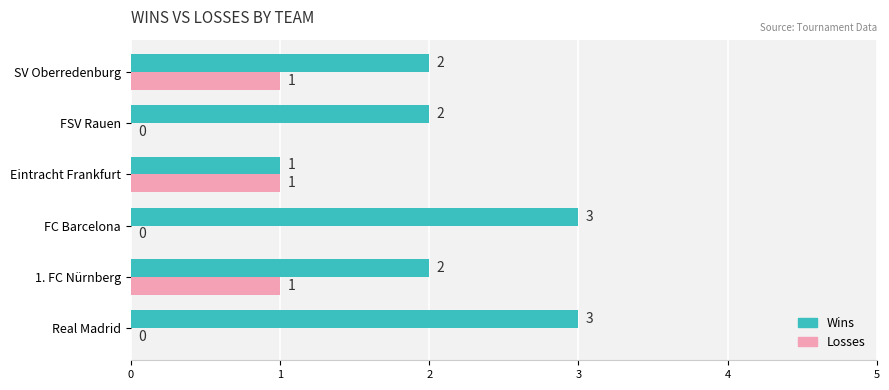

Is the value of Wins at Eintracht Frankfurt greater than the value of Losses at FC Barcelona?

Yes